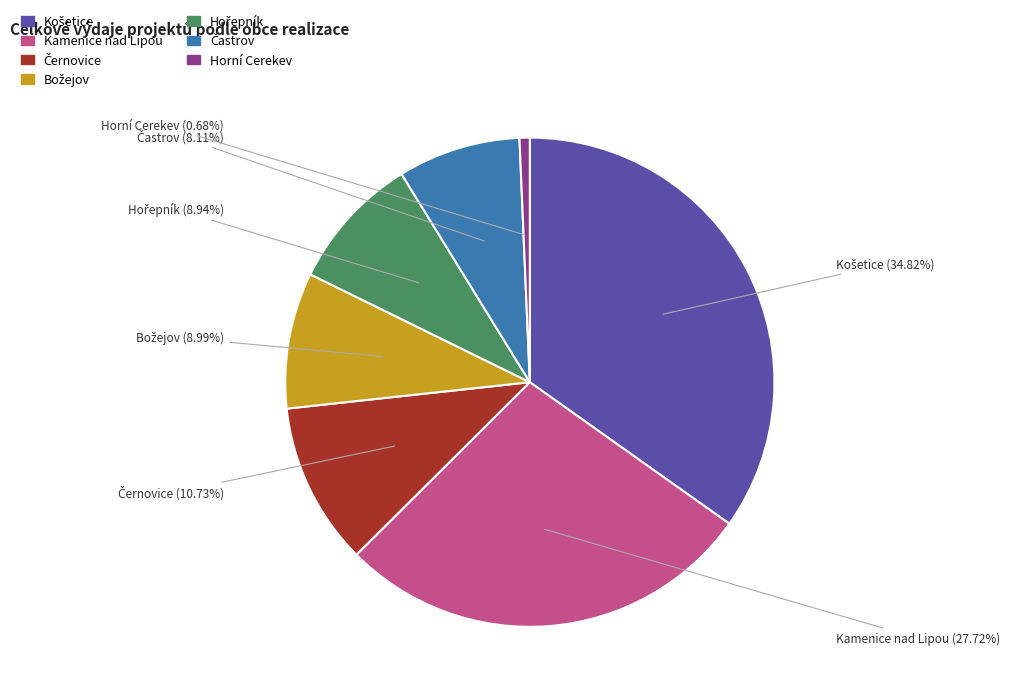

Does any single category account for the majority?

No